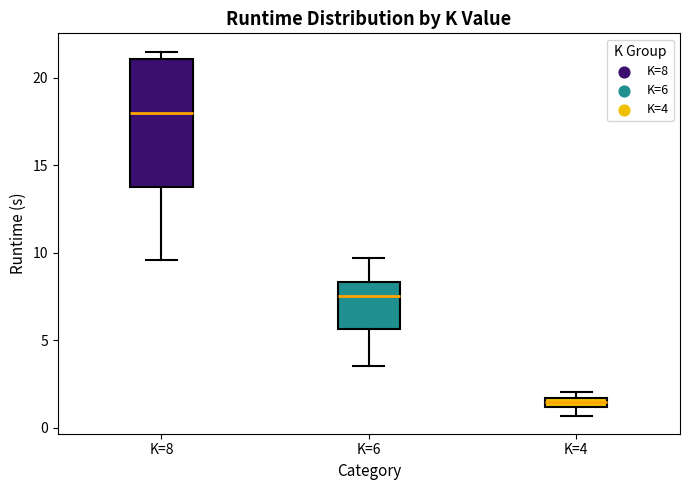

Which box has the lowest median line?

K=4